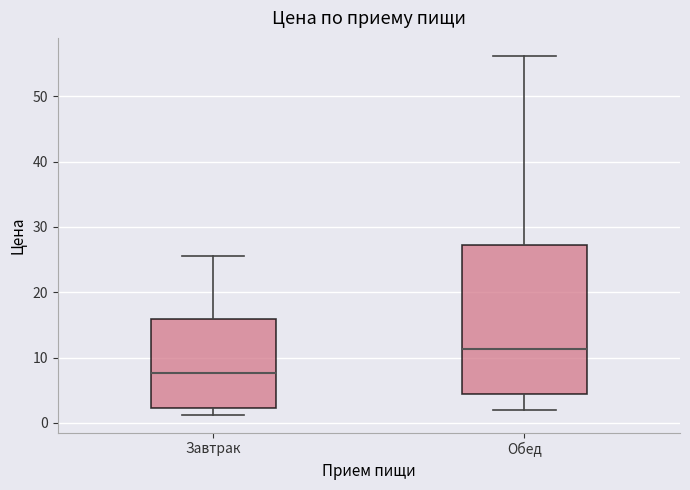

Where is the upper edge of the box for Обед on the y-axis? The values are not printed on the chart, so give them approximately, as read against the axis.

27